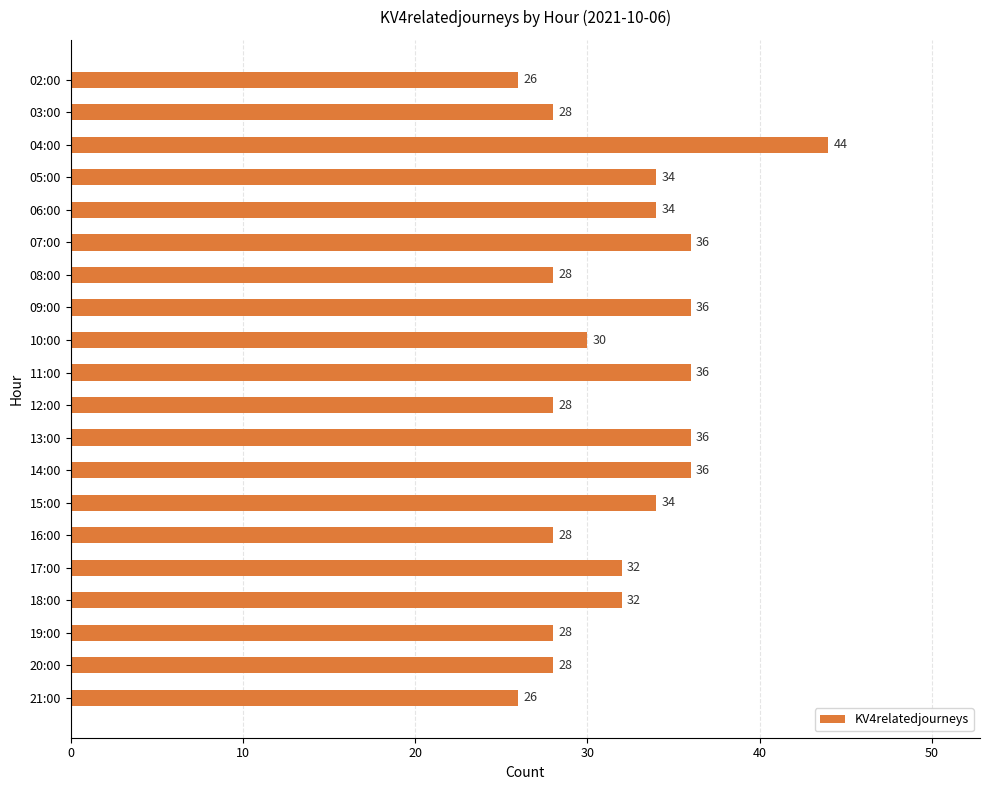

Reading top to bottom, list all the values displayed in this chart.

26	28	44	34	34	36	28	36	30	36	28	36	36	34	28	32	32	28	28	26